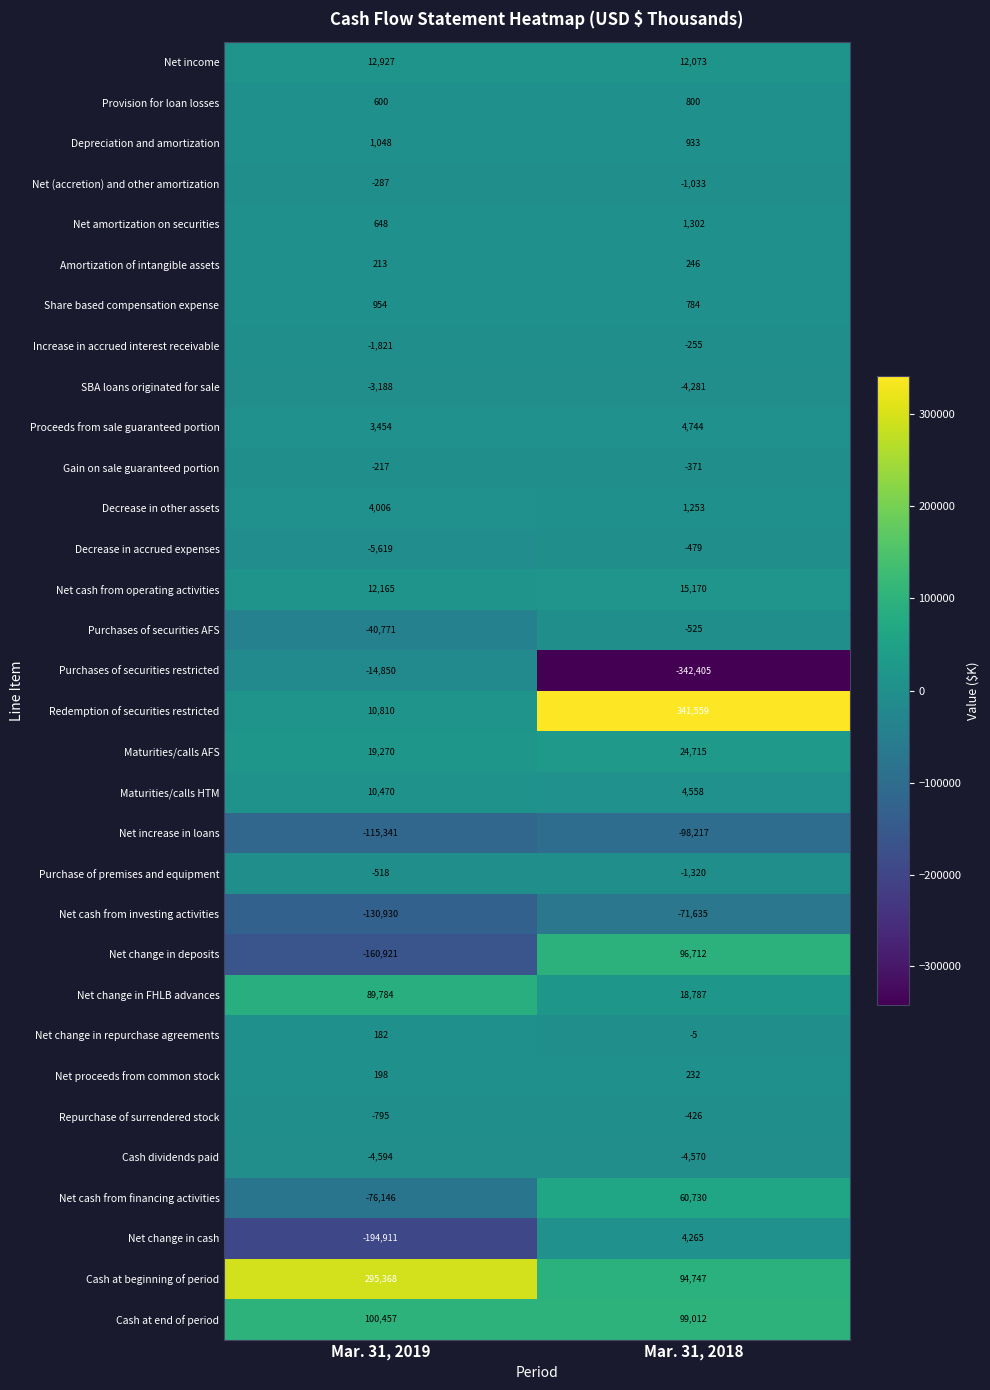

What is the difference between the maximum and minimum values in the Gain on sale guaranteed portion series?

154